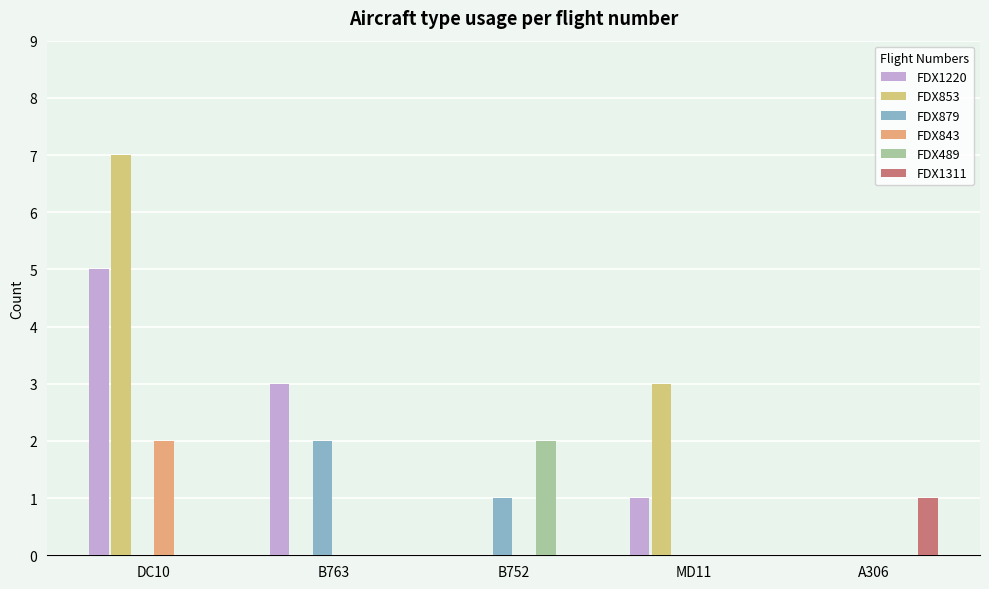

How many categories are shown in the chart?

5